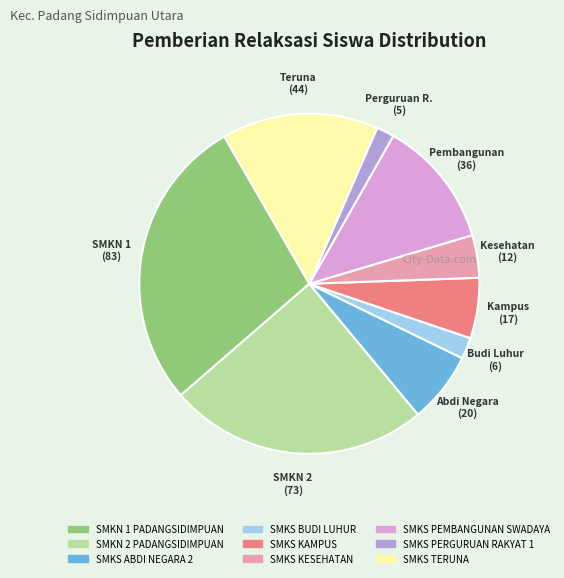

How many slices are in this pie chart?

9